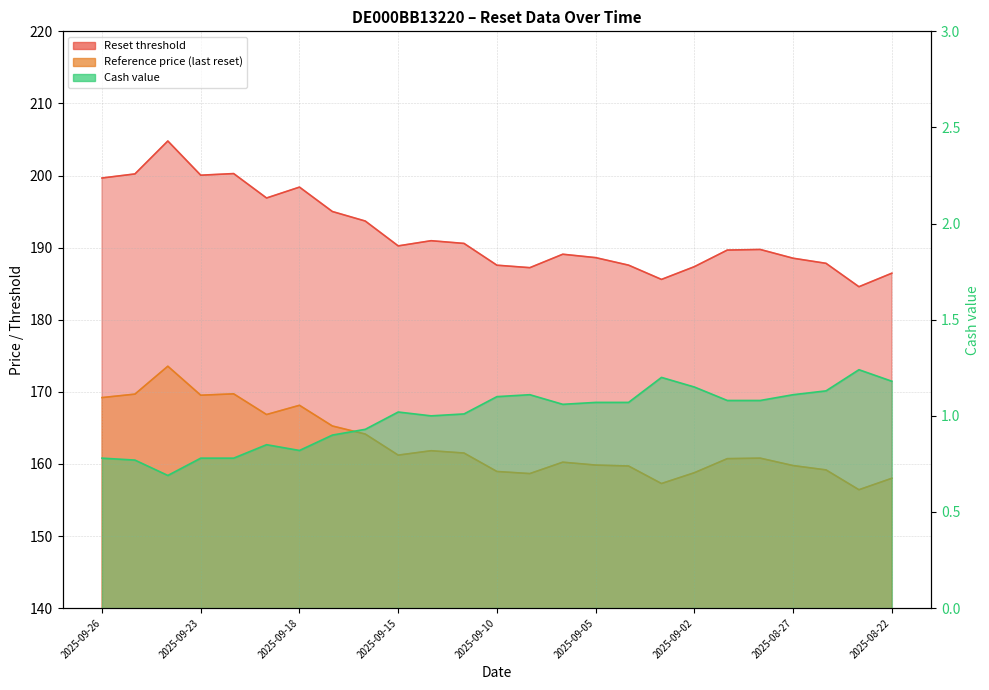

Between 2025-09-24 and 2025-09-11, which series saw the biggest shift?

Reset threshold